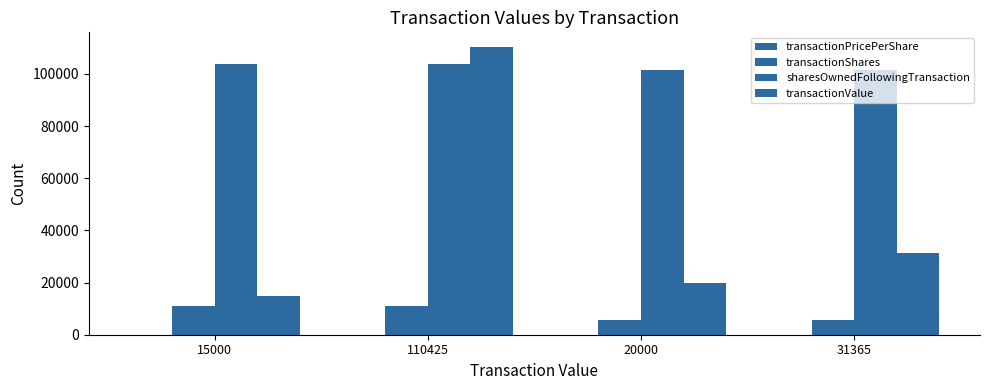

Are the bars grouped side by side (vs. stacked)?

Yes